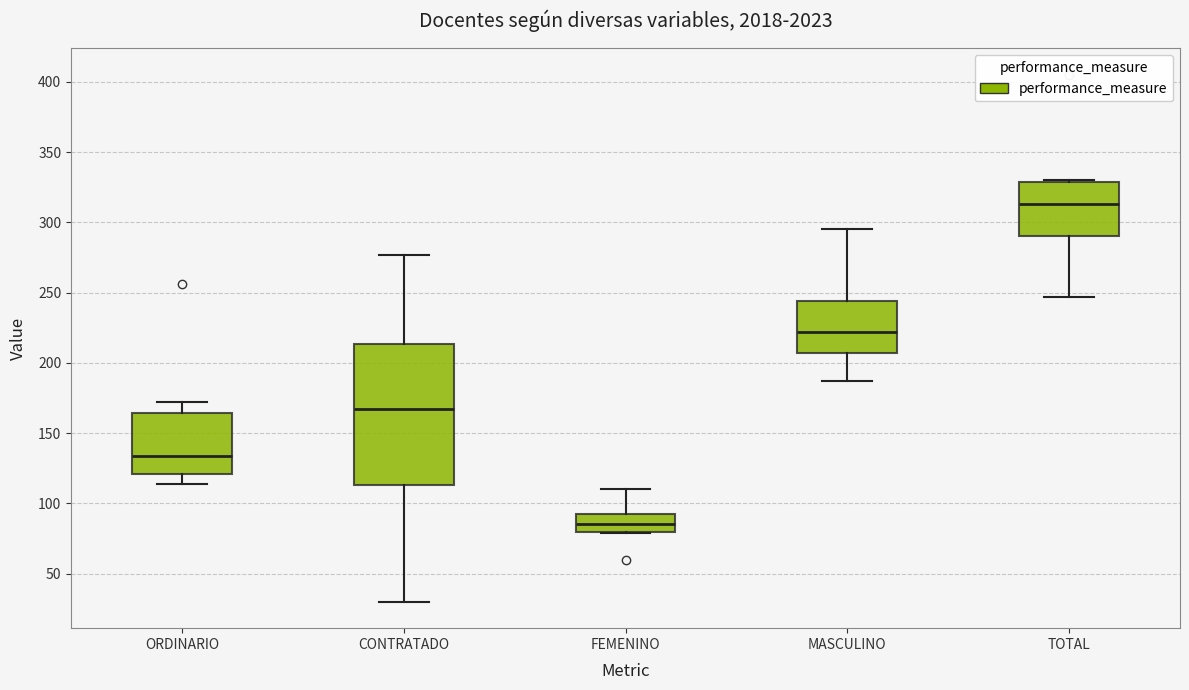

Comparing the boxes themselves (not the whiskers), which one is the tallest?

CONTRATADO